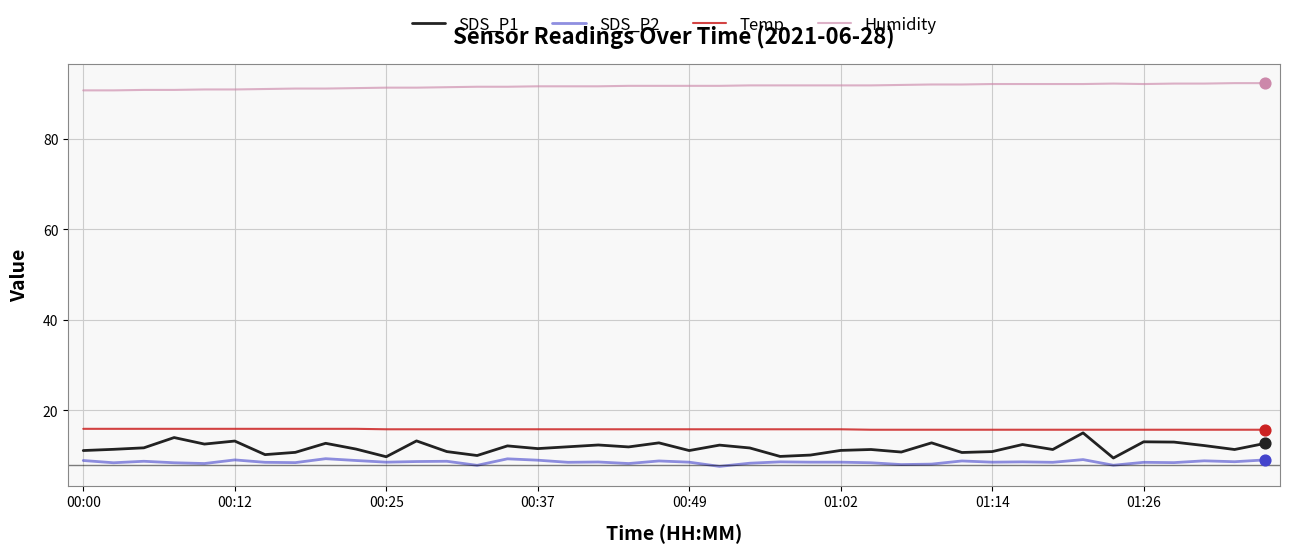

Which series has the largest total across all categories?

Humidity